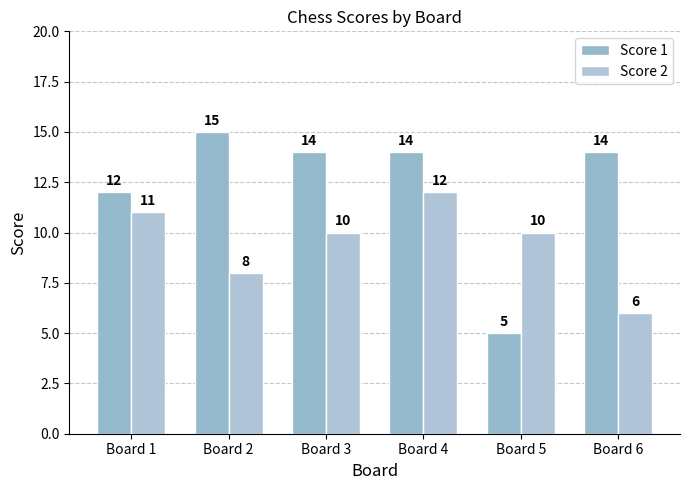

Which series has the largest total across all categories?

Score 1